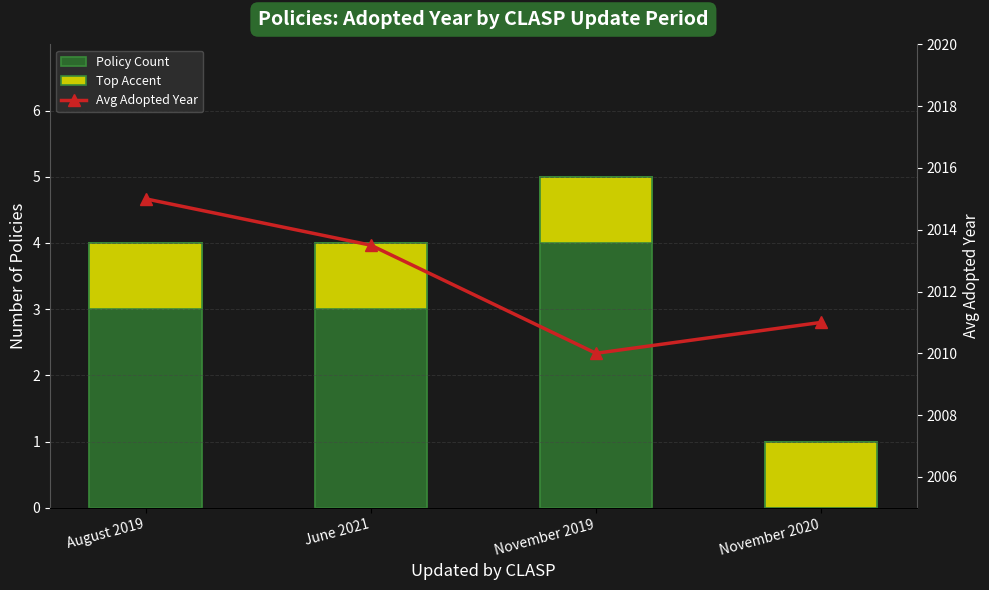

Which label corresponds to the smallest value in the chart?

November 2020